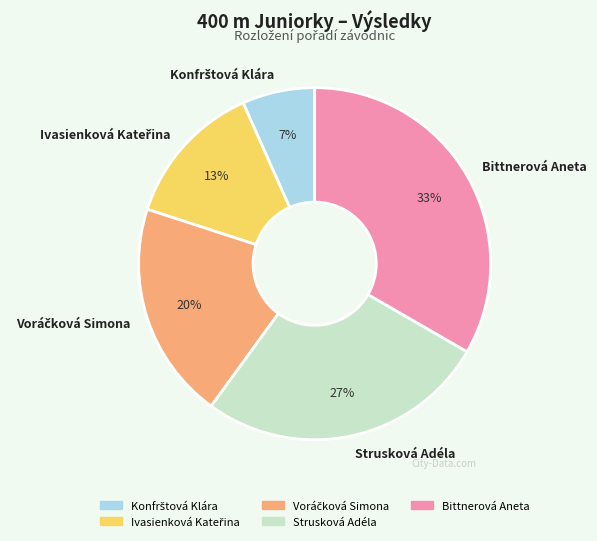

To the nearest percent, what is the average slice percentage?

20%